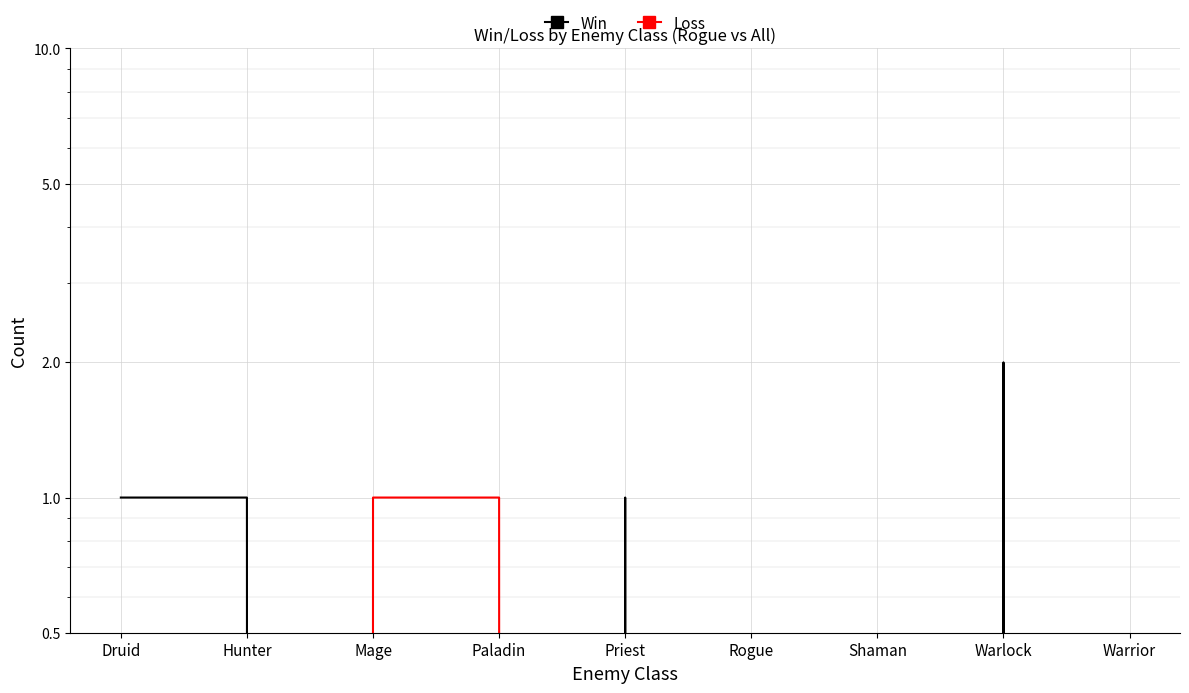

The Win series shows 0 at Mage. True or false?

True